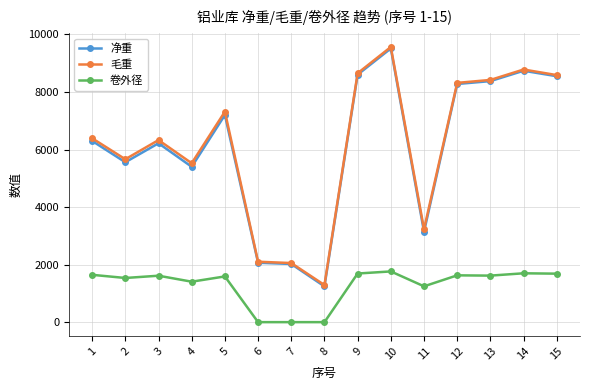

What are all the series names shown in the legend?

净重, 毛重, 卷外径